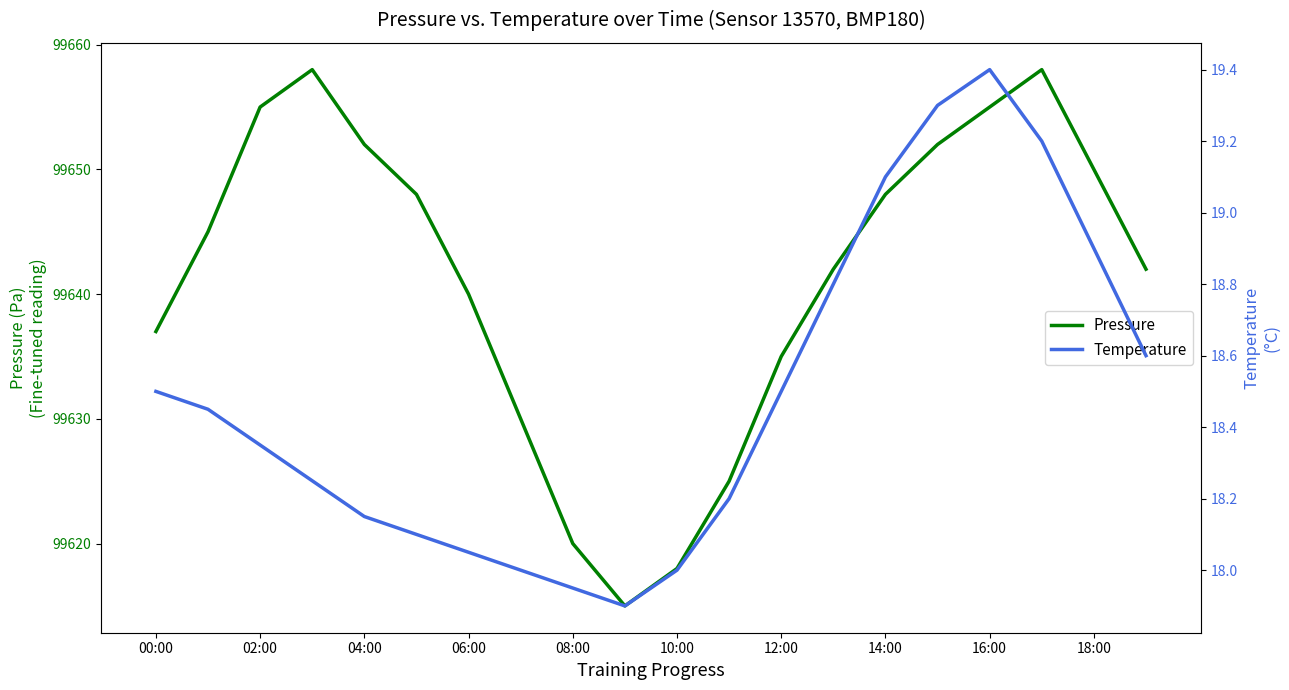

List the series in order of their peak value, highest first.

pressure, temperature